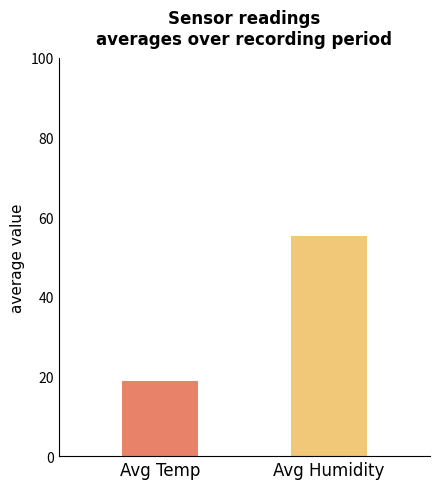

What is the minimum value shown in the chart?

18.8